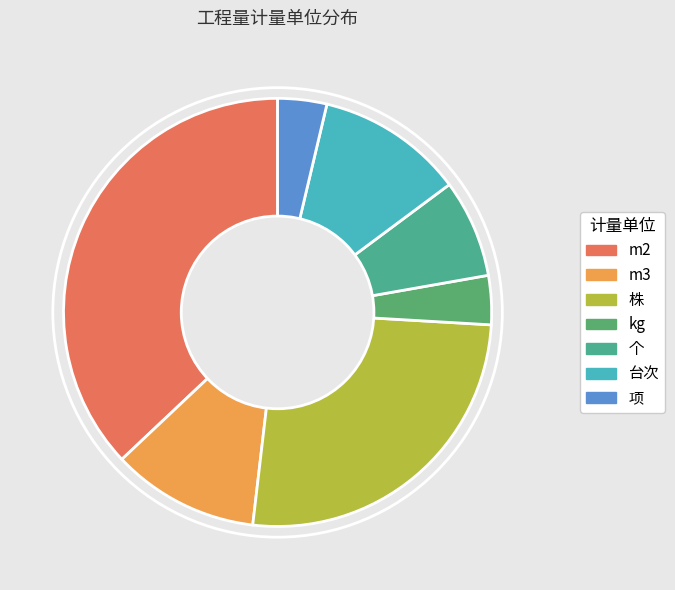

How many segments does this pie chart have?

7